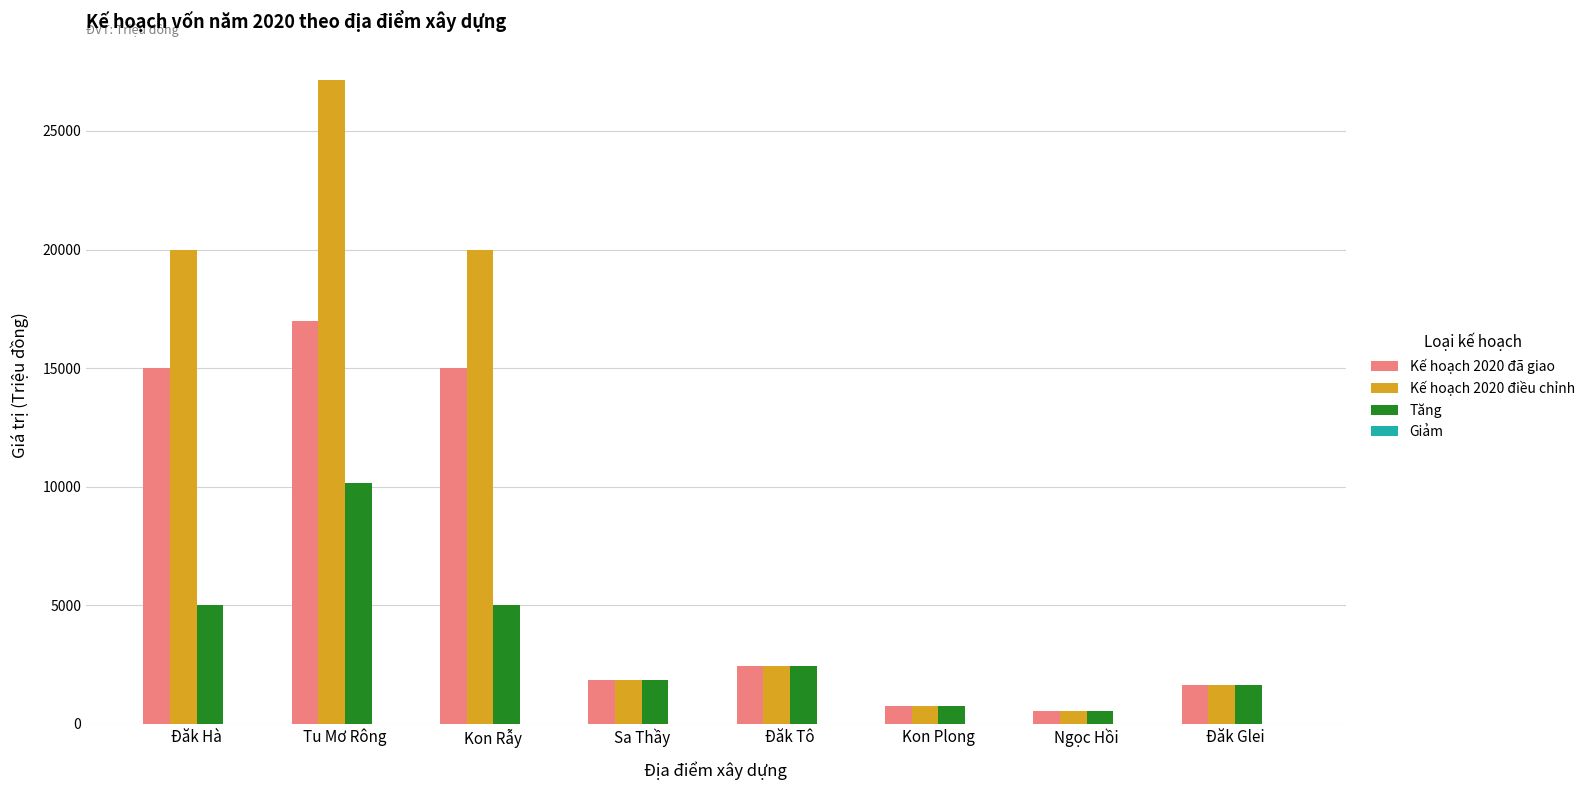

Which series has the largest total across all categories?

Kế hoạch 2020 điều chỉnh